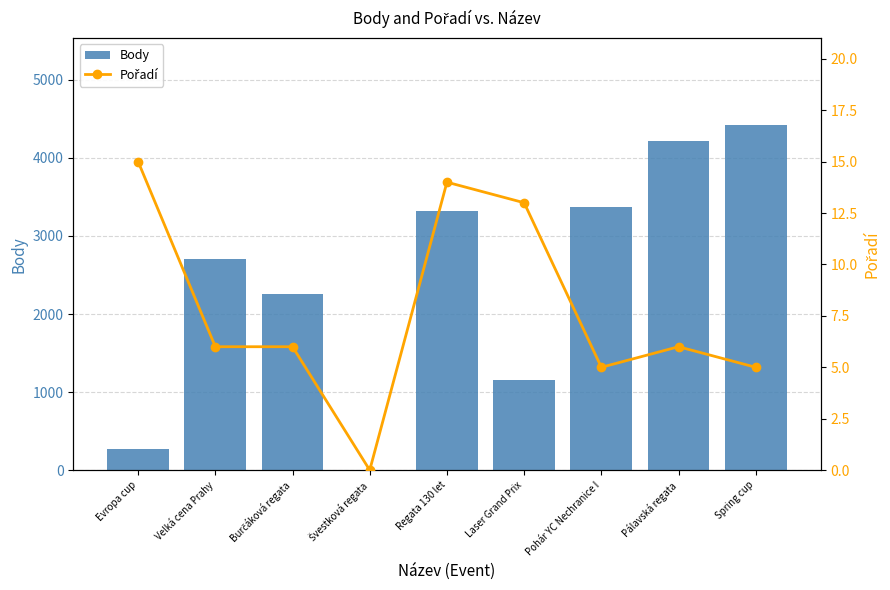

How many groups of bars are there?

9